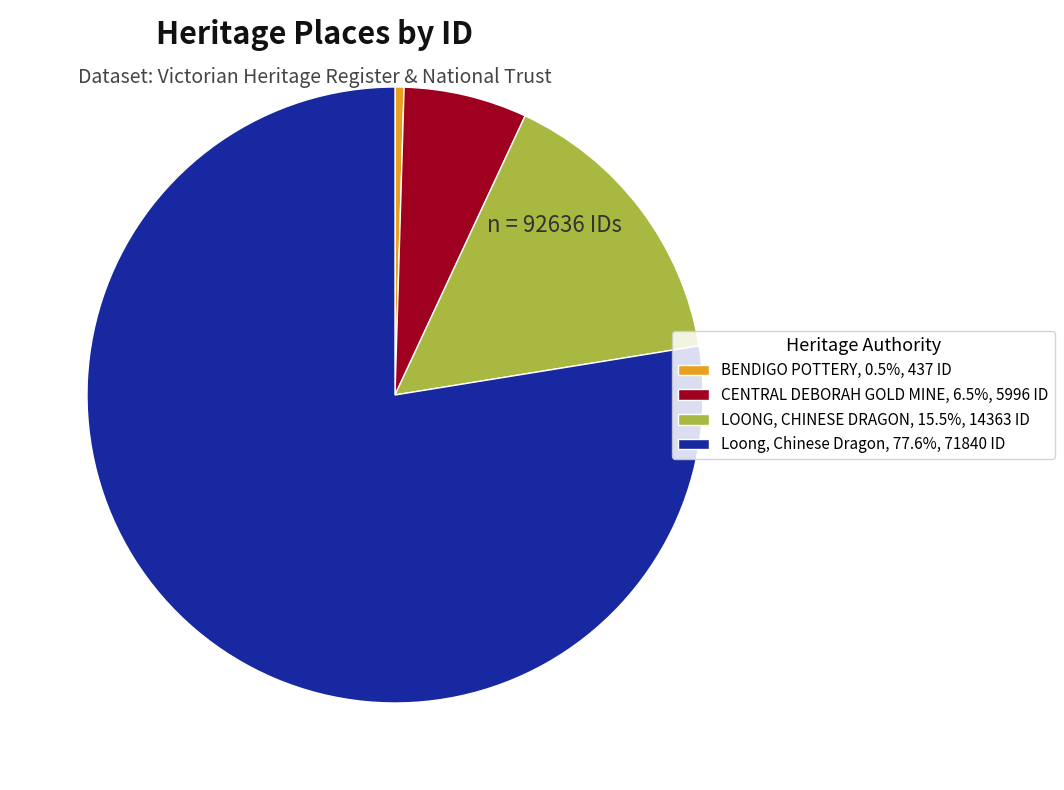

Which category has the biggest portion of the pie?

Loong, Chinese Dragon